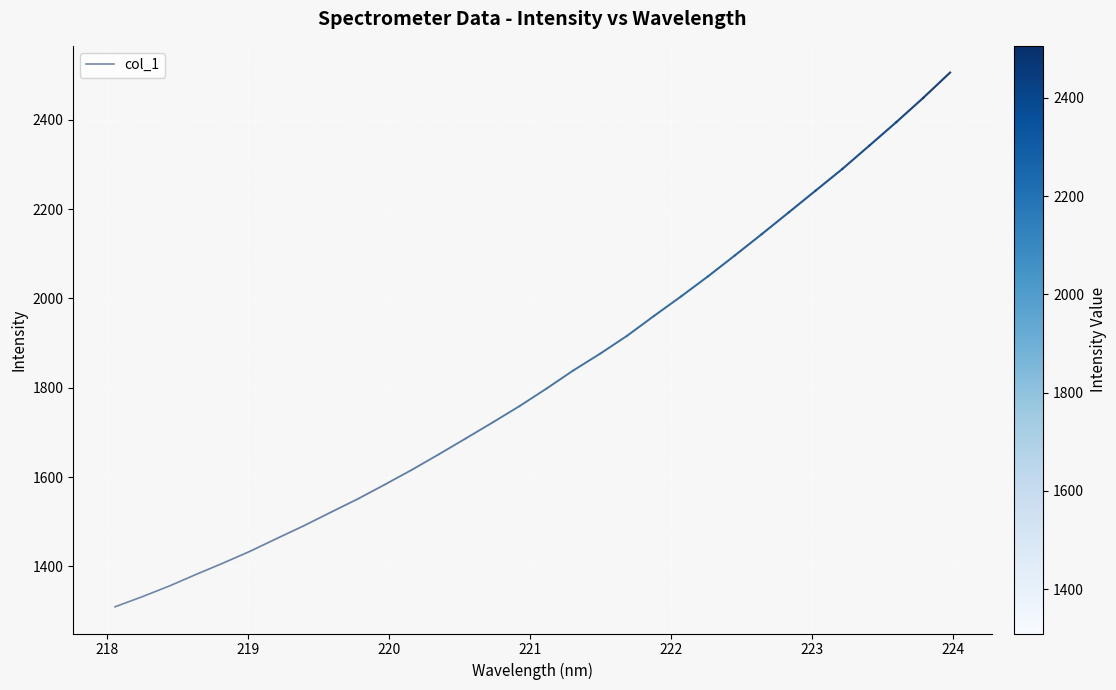

What is the difference between the maximum and minimum values?

1195.9